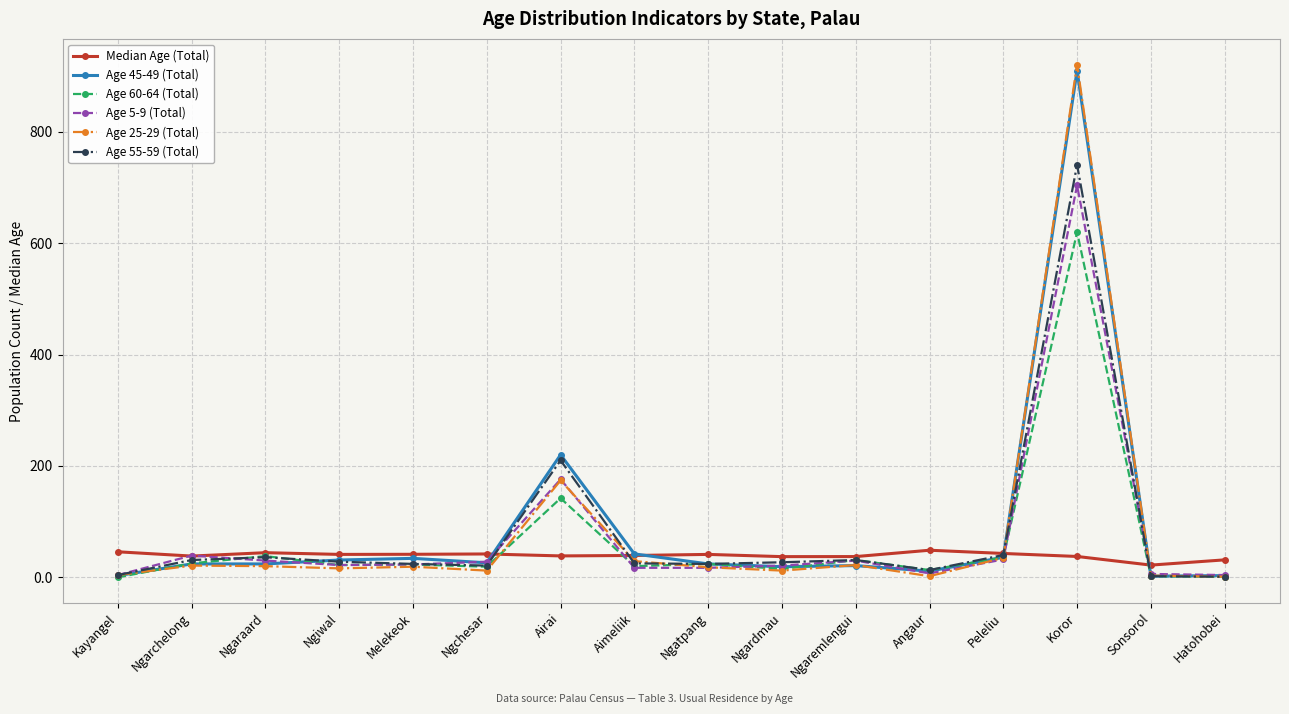

True or false: Age 25-29 (Total) has more than 0 interior local peaks.

True